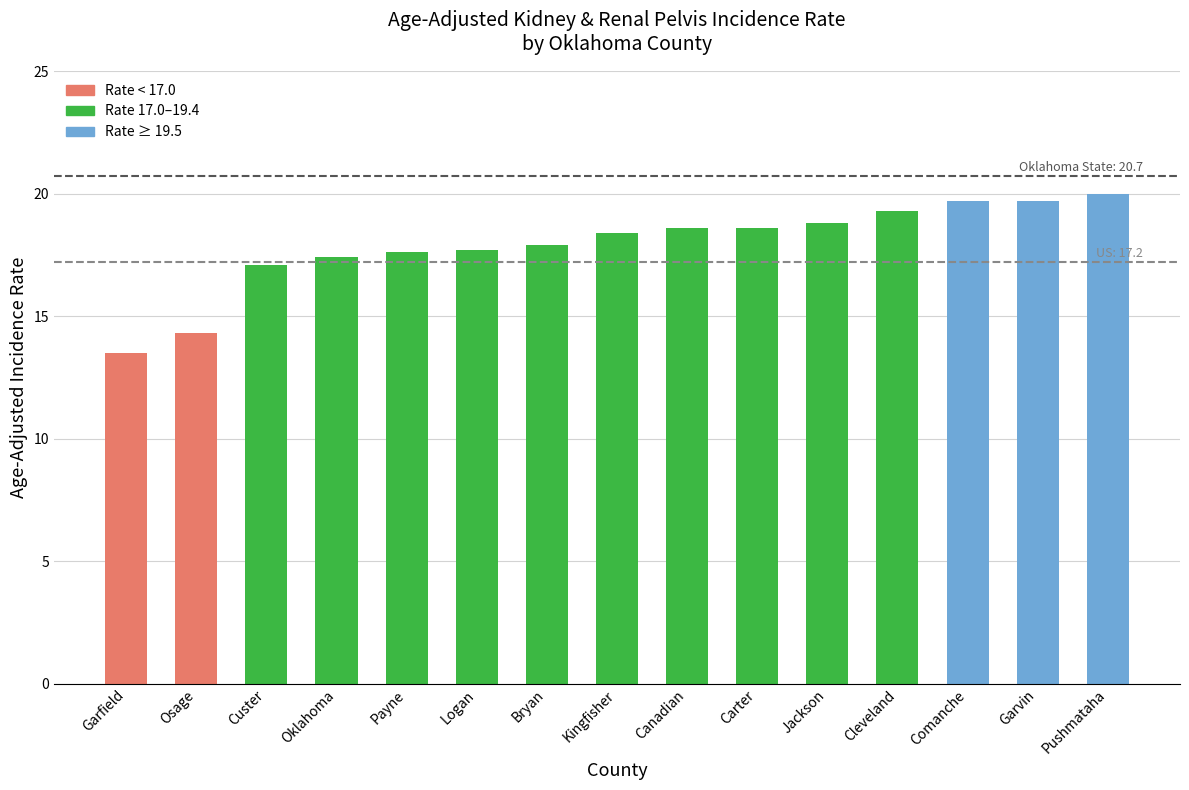

What is the approximate value at Garfield?

13.5